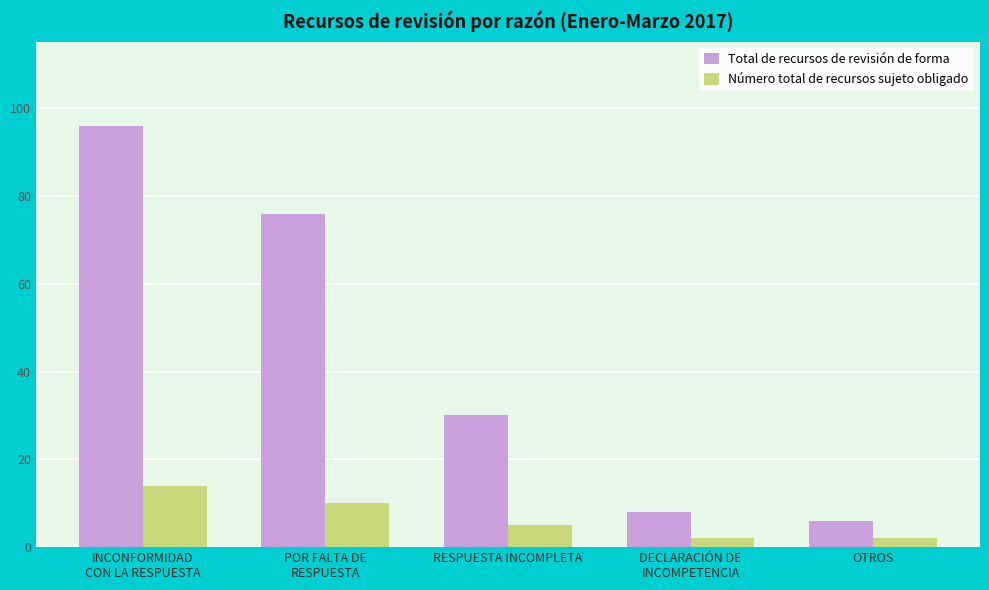

How many bars are there in total?

10